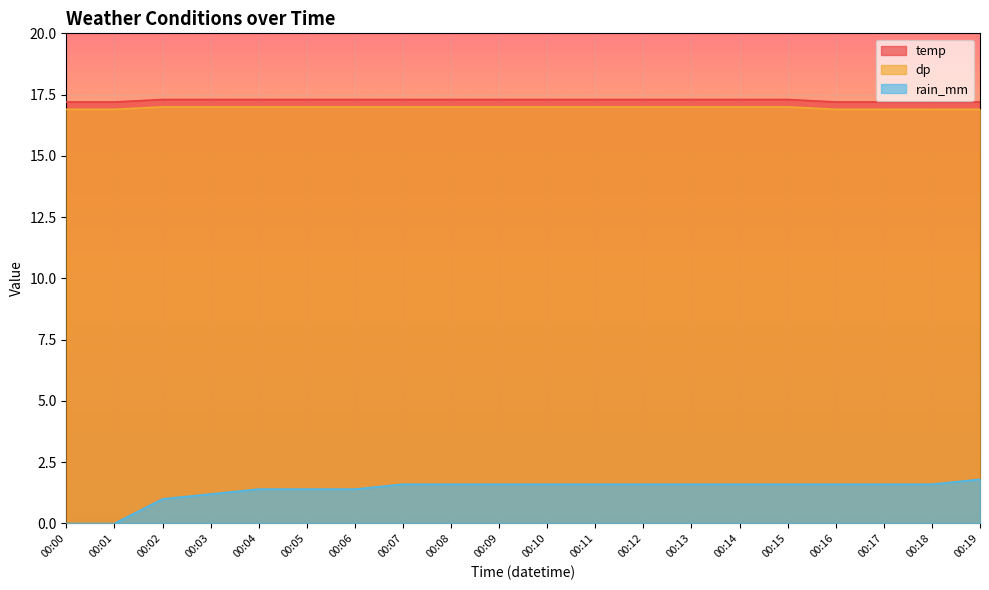

How many lines are shown in the chart?

3